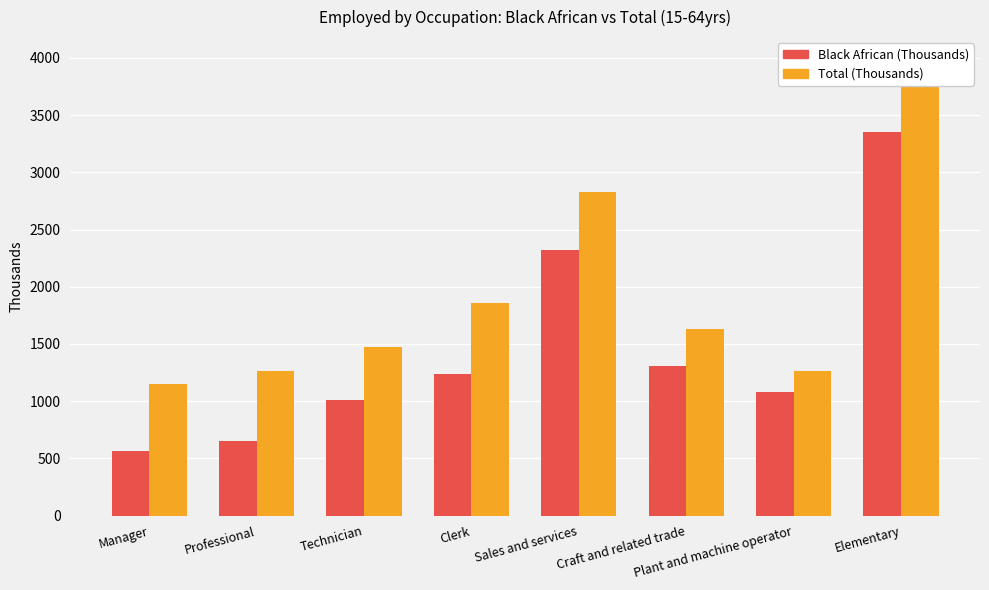

Reading right to left, list all the values displayed in this chart.

Black African (Thousands): 3356.2	1078.5	1310.3	2317.1	1240.8	1008.0	650.9	563.4
Total (Thousands): 3982.4	1263.2	1632.8	2824.1	1856.7	1472.1	1261.3	1153.2